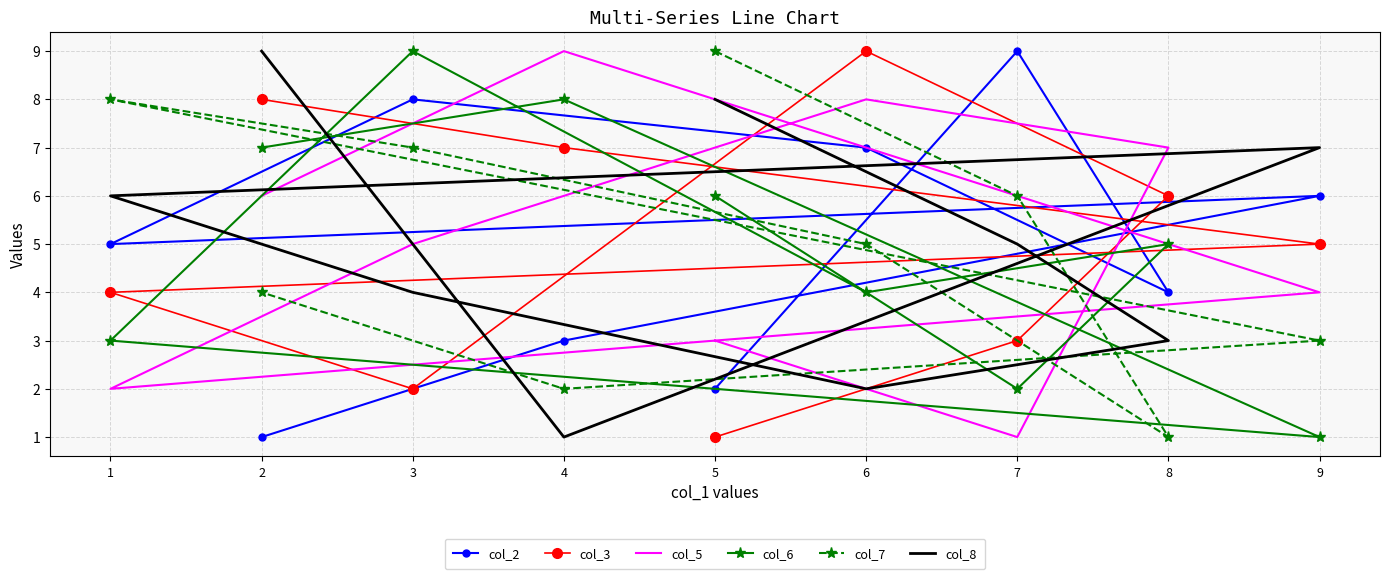

What is the sum of all col_8 values?

45